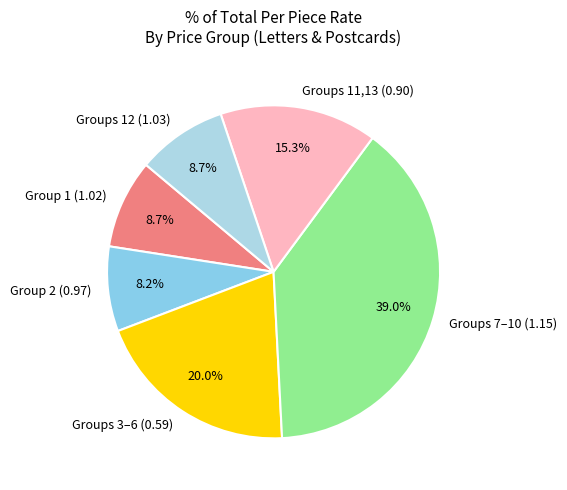

Do Group 1 (1.02) and Groups 11,13 (0.90) together represent more than half of the pie?

No